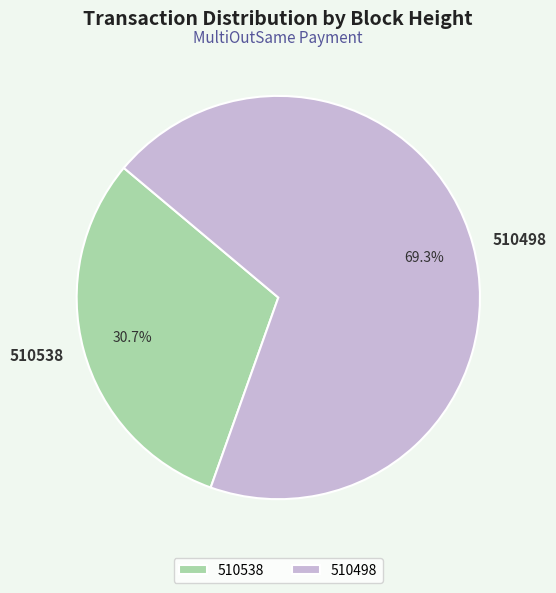

Rank the categories by value from lowest to highest.

510538, 510498